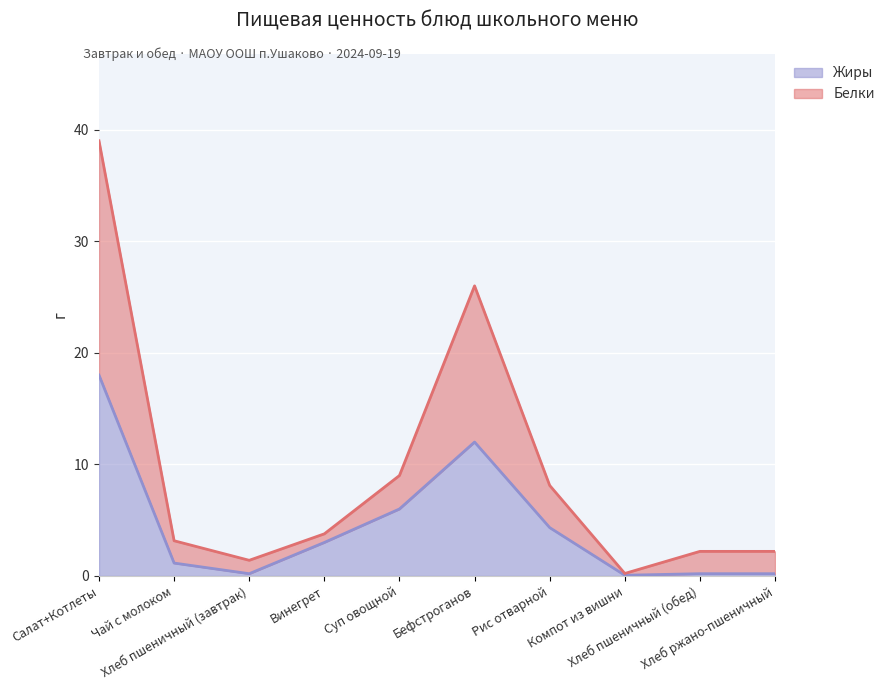

How many lines are shown in the chart?

2